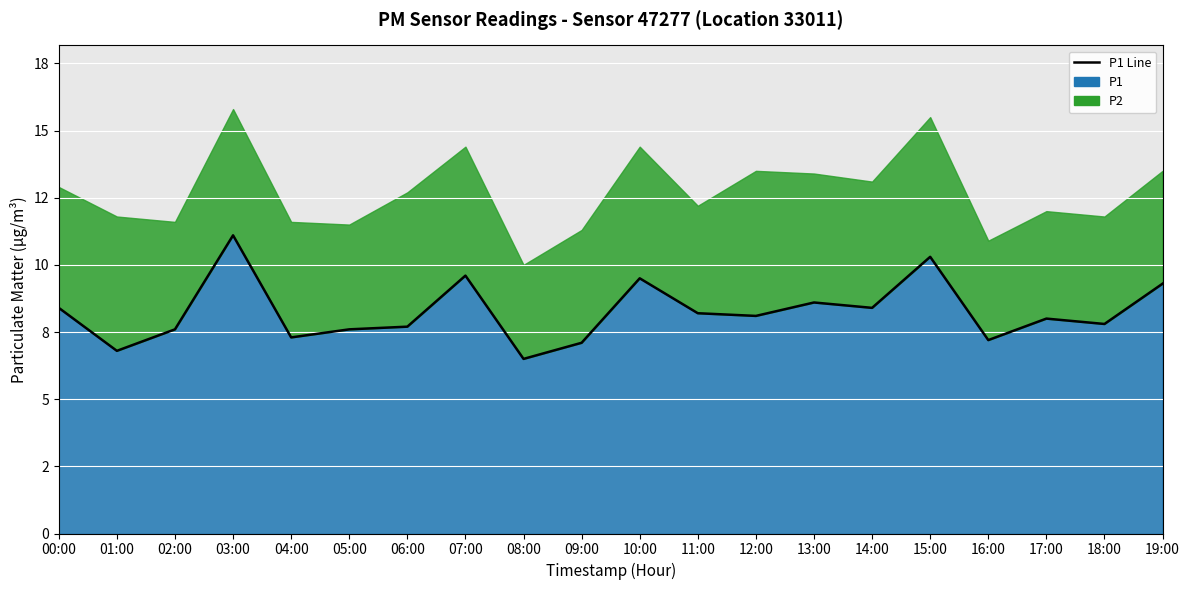

At which category does the chart reach its peak across all series?

03:00